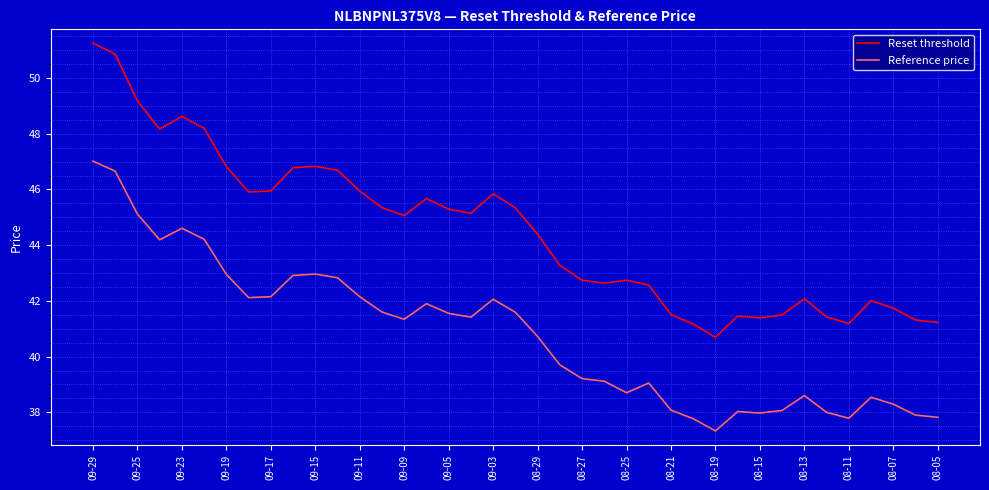

Rank the series by their maximum value, from highest to lowest.

Reset threshold, Reference price